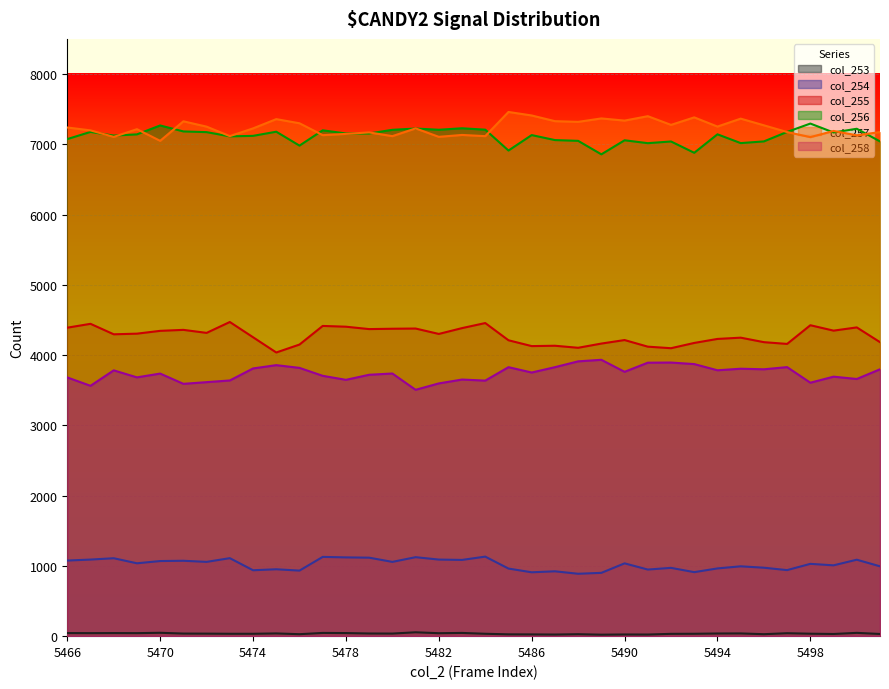

True or false: col_258 and col_253 intersect in this chart.

False